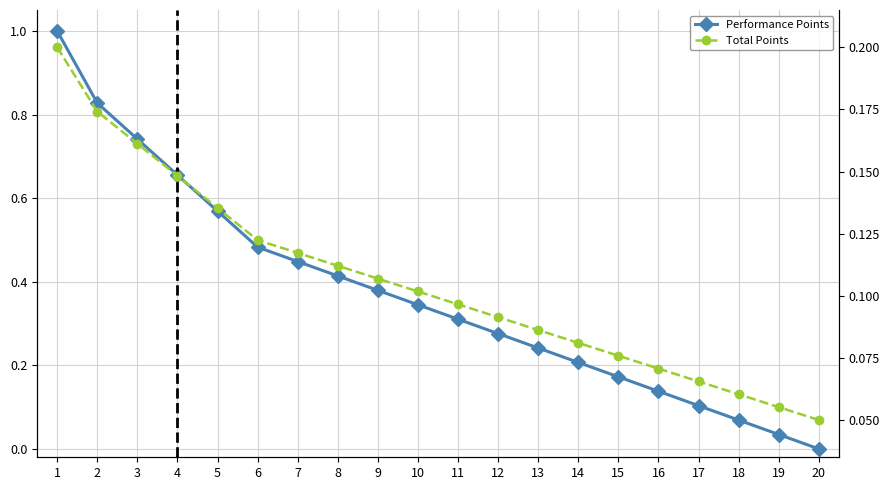

Reading right to left, transcribe all the data shown in this chart.

Performance Points: 0.0	0.0	0.1	0.1	0.1	0.2	0.2	0.2	0.3	0.3	0.3	0.4	0.4	0.4	0.5	0.6	0.7	0.7	0.8	1.0
Total Points: 0.1	0.1	0.1	0.1	0.1	0.1	0.1	0.1	0.1	0.1	0.1	0.1	0.1	0.1	0.1	0.1	0.1	0.2	0.2	0.2